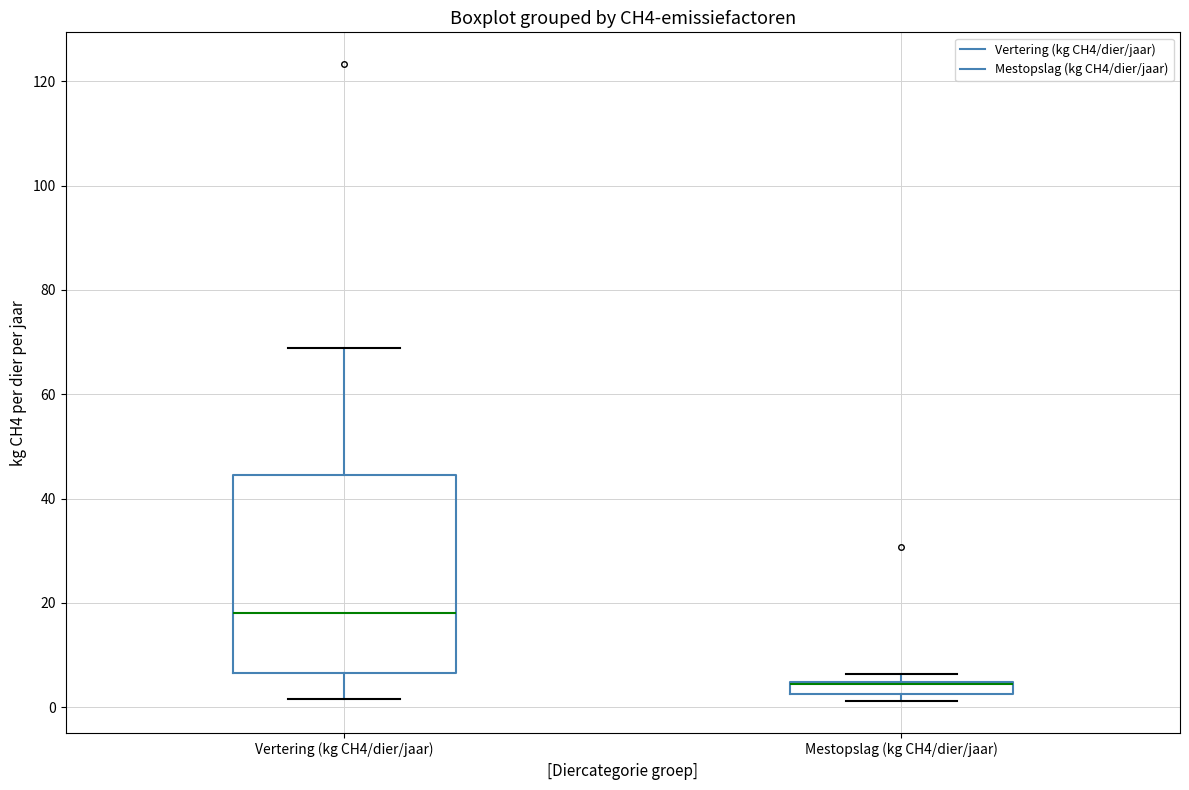

Which box is the tallest, from its lower edge to its upper edge?

Vertering (kg CH4/dier/jaar)